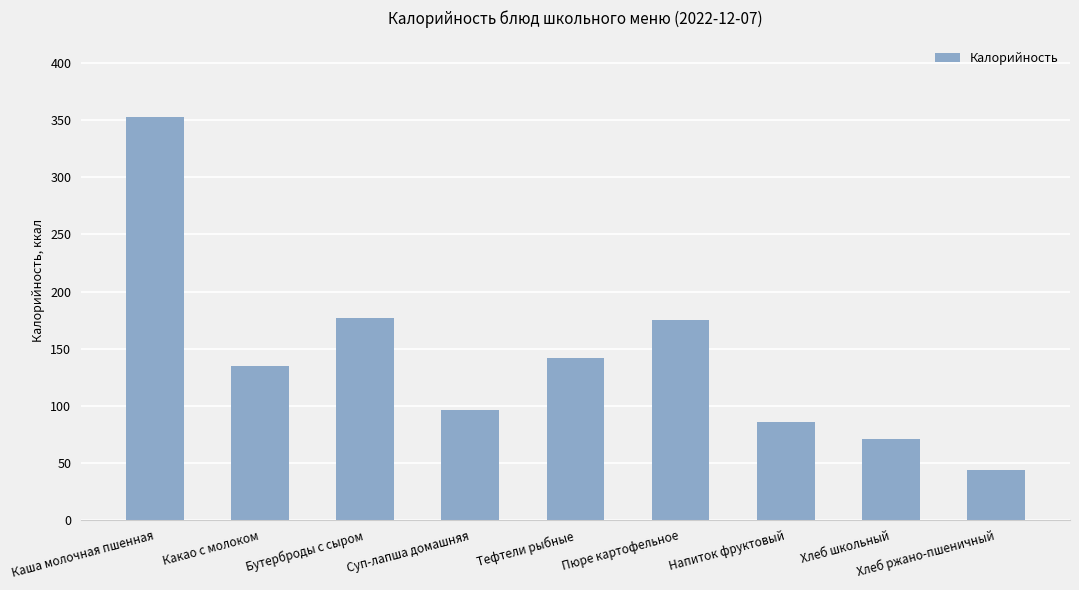

What position from the right is Суп-лапша домашняя?

6